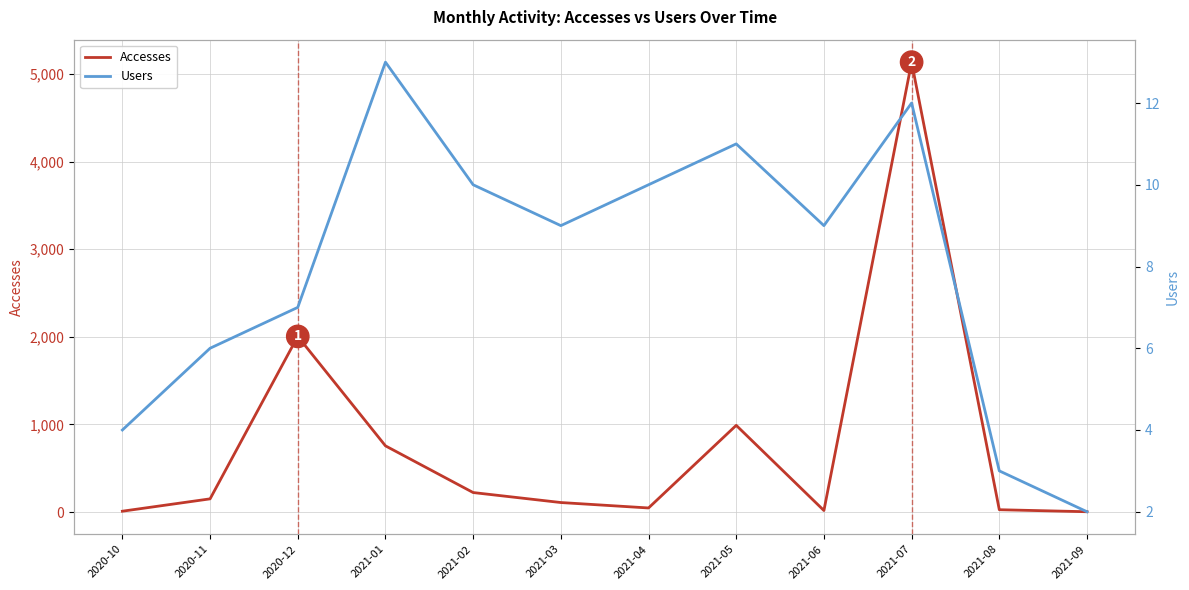

What is the difference between the second highest and second lowest values in the Accesses series?

1995